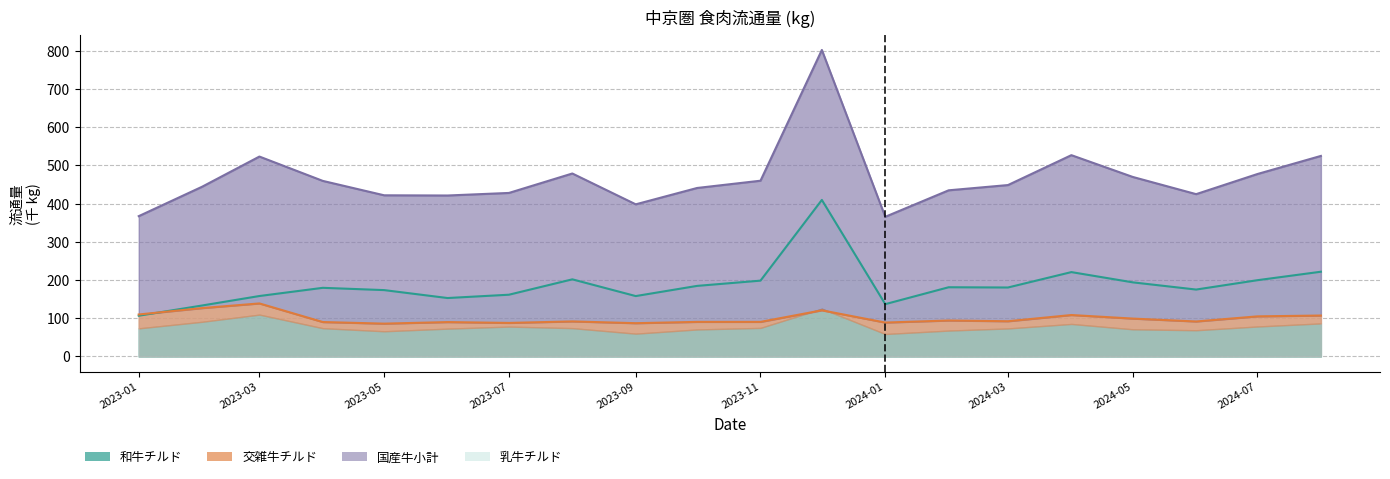

Is the value of 乳牛チルド at 2023-03 greater than the value of 国産牛小計 at 2023-01?

No